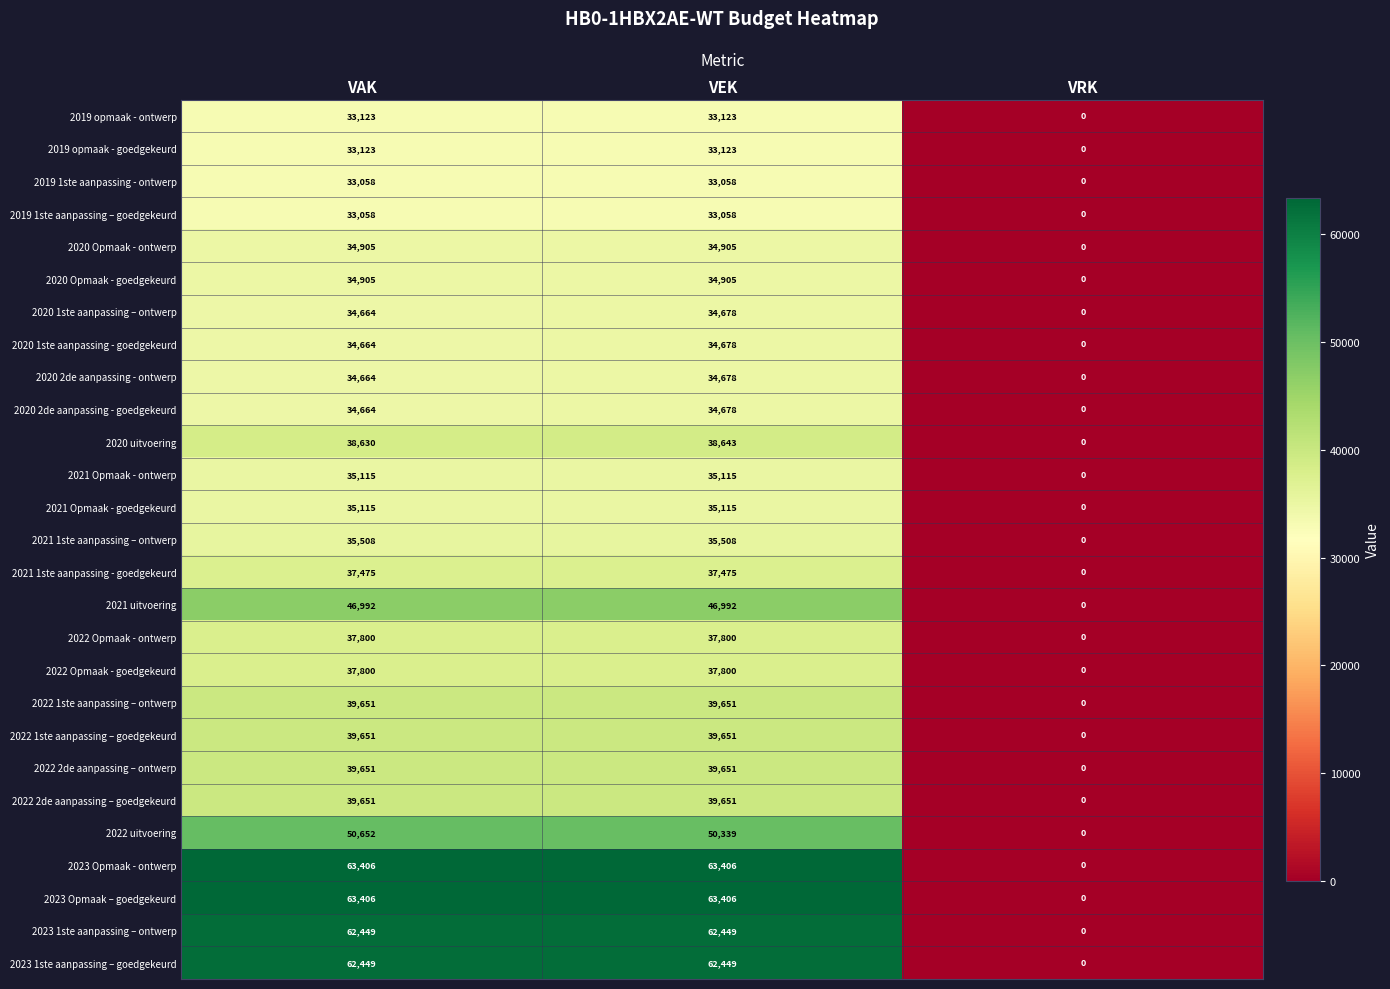

Count the number of categories in the chart.

3